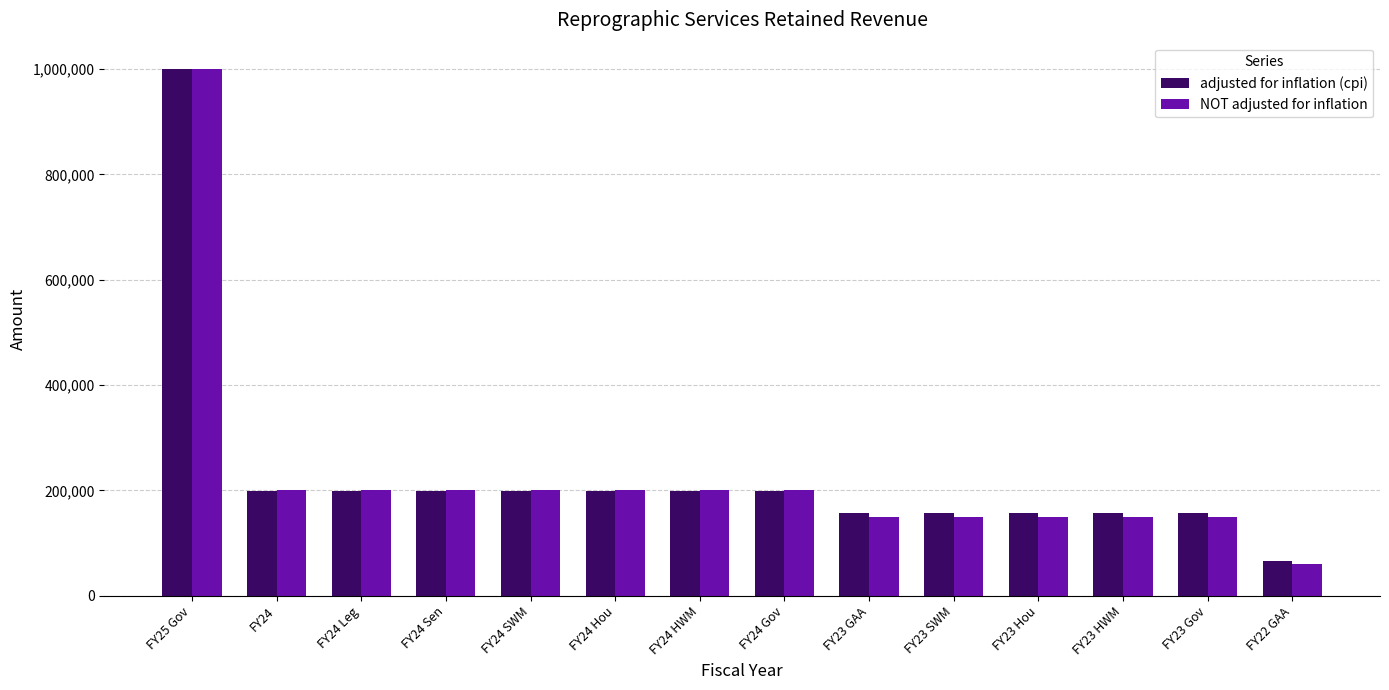

How many values in the NOT adjusted for inflation series are below 200000?

6